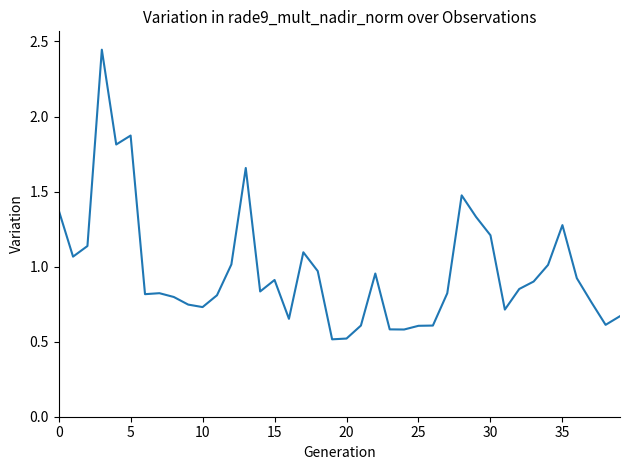

What is the minimum value shown in the chart?

0.5